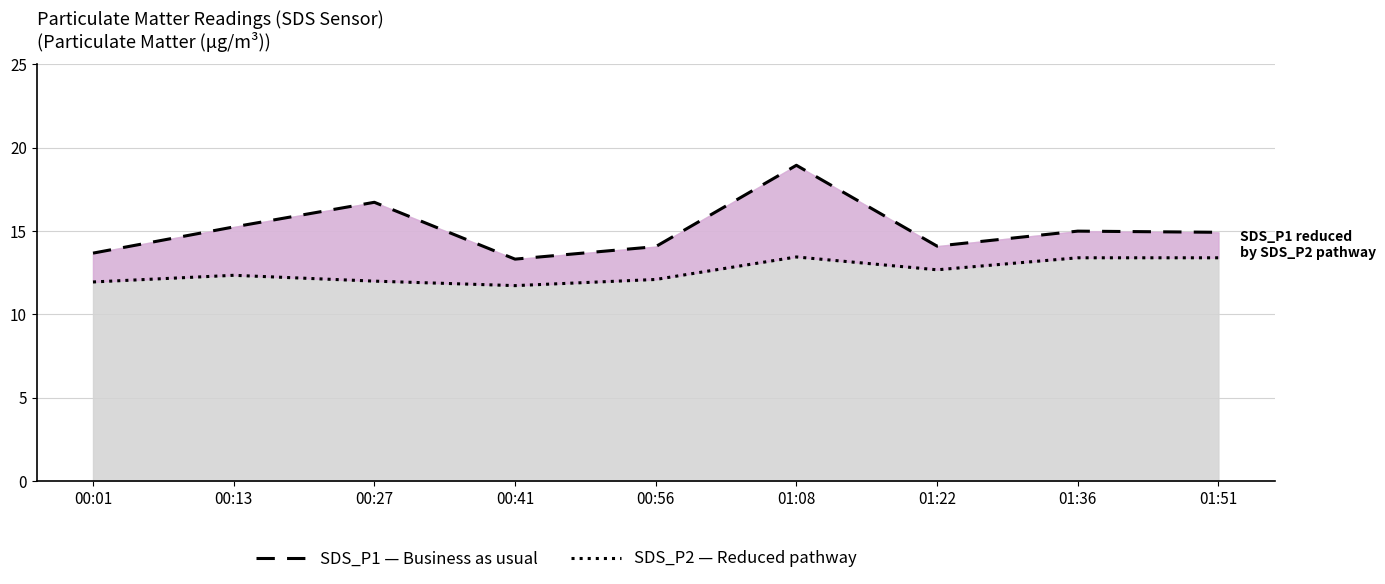

Which category has the lowest value across all series?

00:41